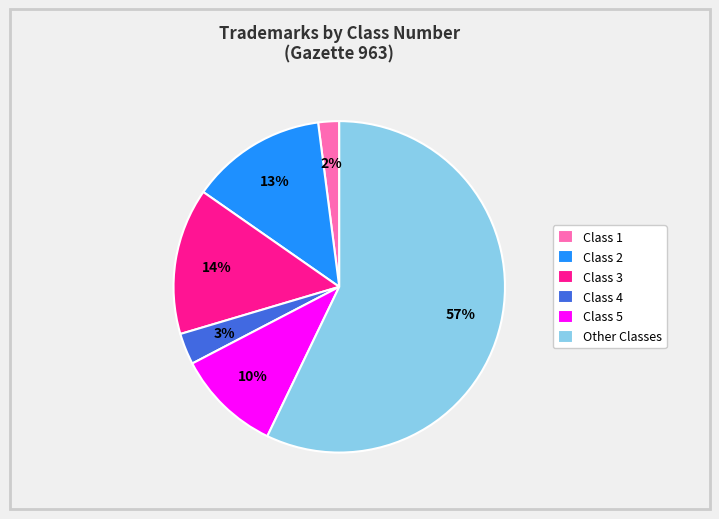

What is the smallest slice in the pie chart?

Class 1